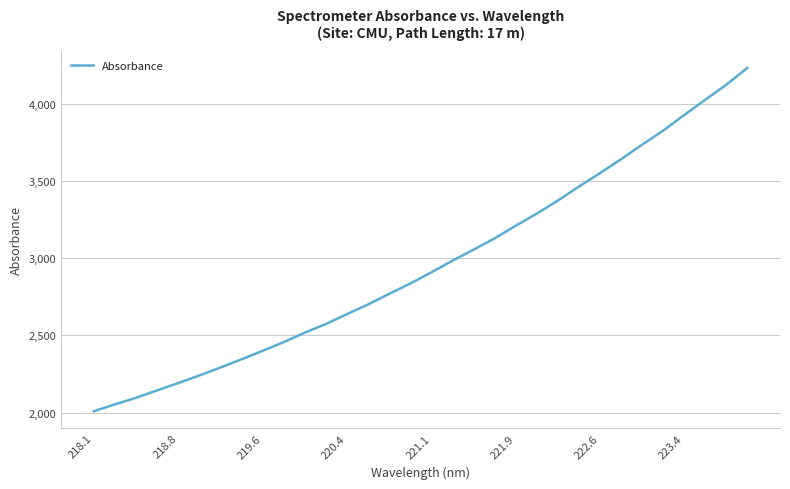

What is the minimum value shown in the chart?

2008.9